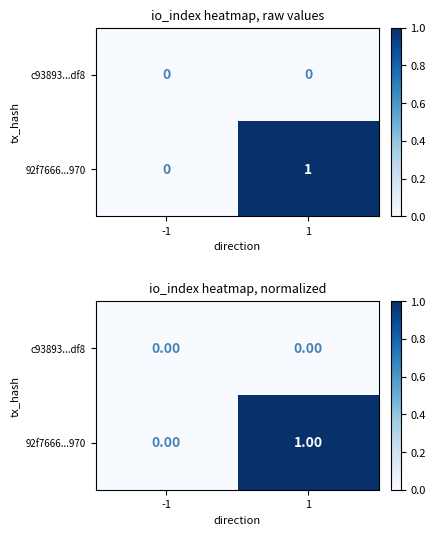

Is it true that c93893...df8 equals 0 at 1?

True